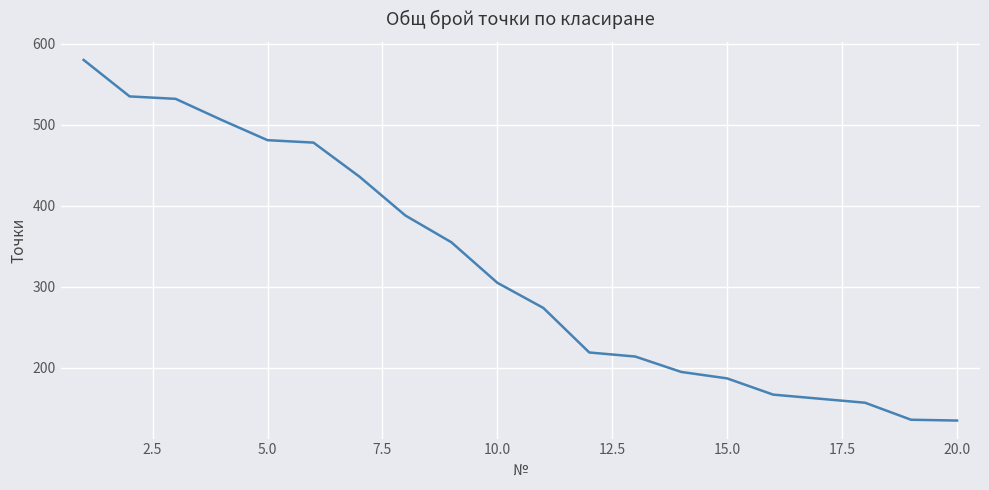

Is this an area chart (filled region under the line)?

No